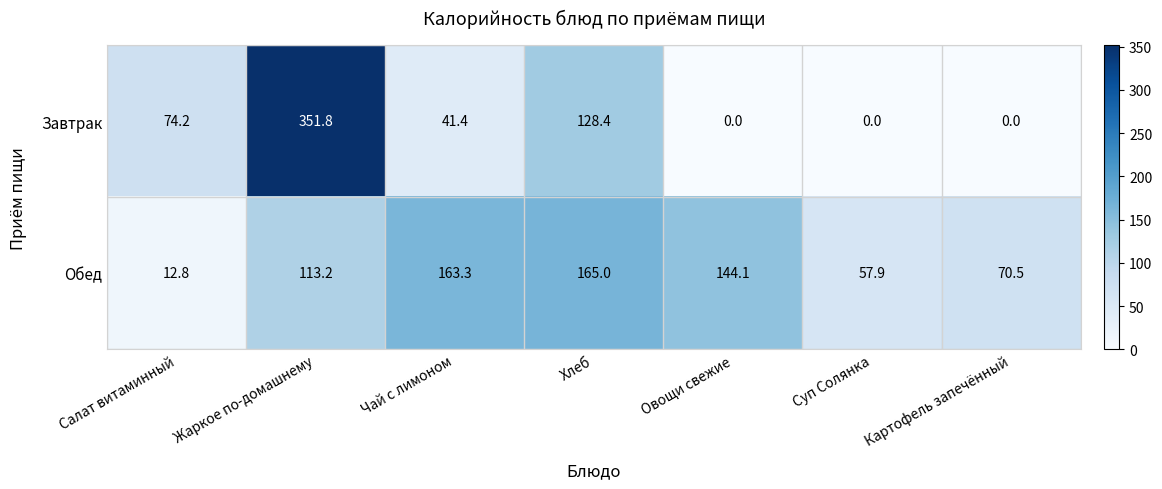

What is the difference between the second highest and minimum values in the Обед series?

150.5